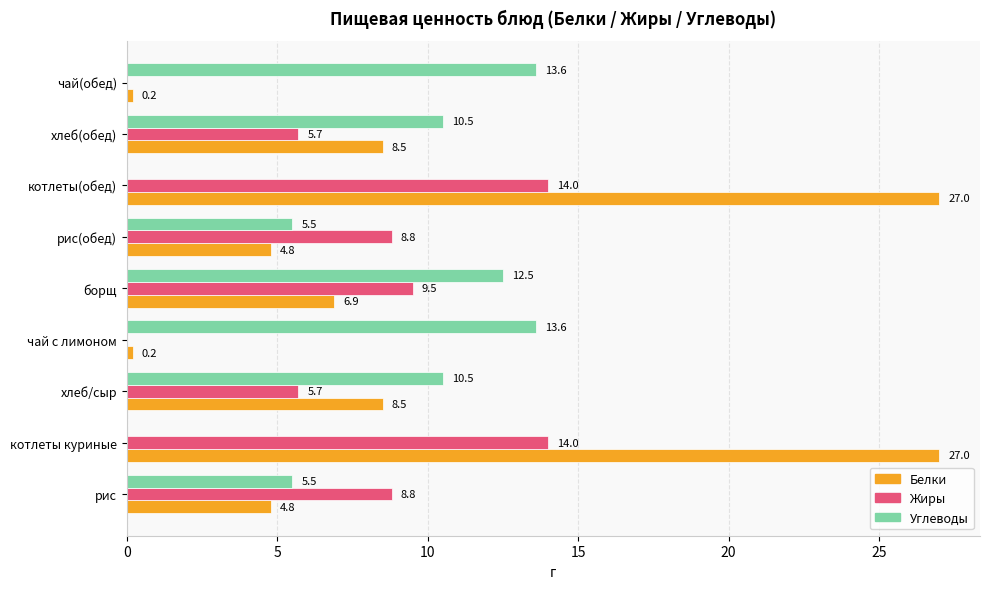

What is the highest value of the Белки series?

27.0